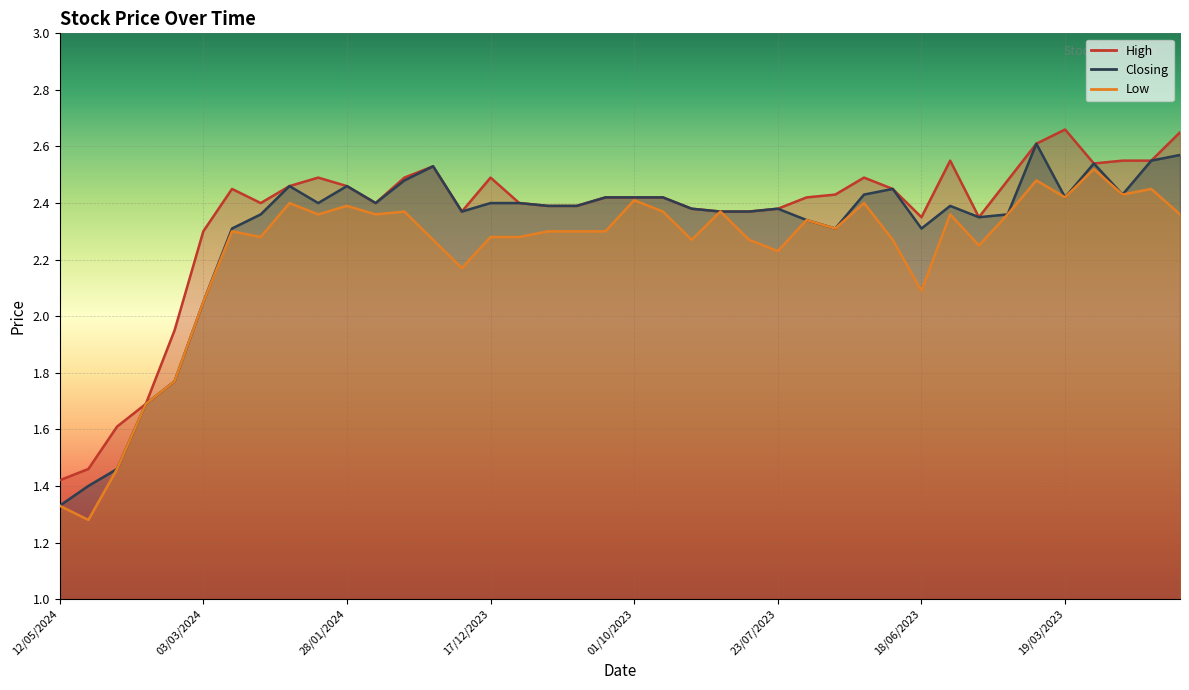

True or false: Low has a value of 2.4 at 04/02/2024.

True